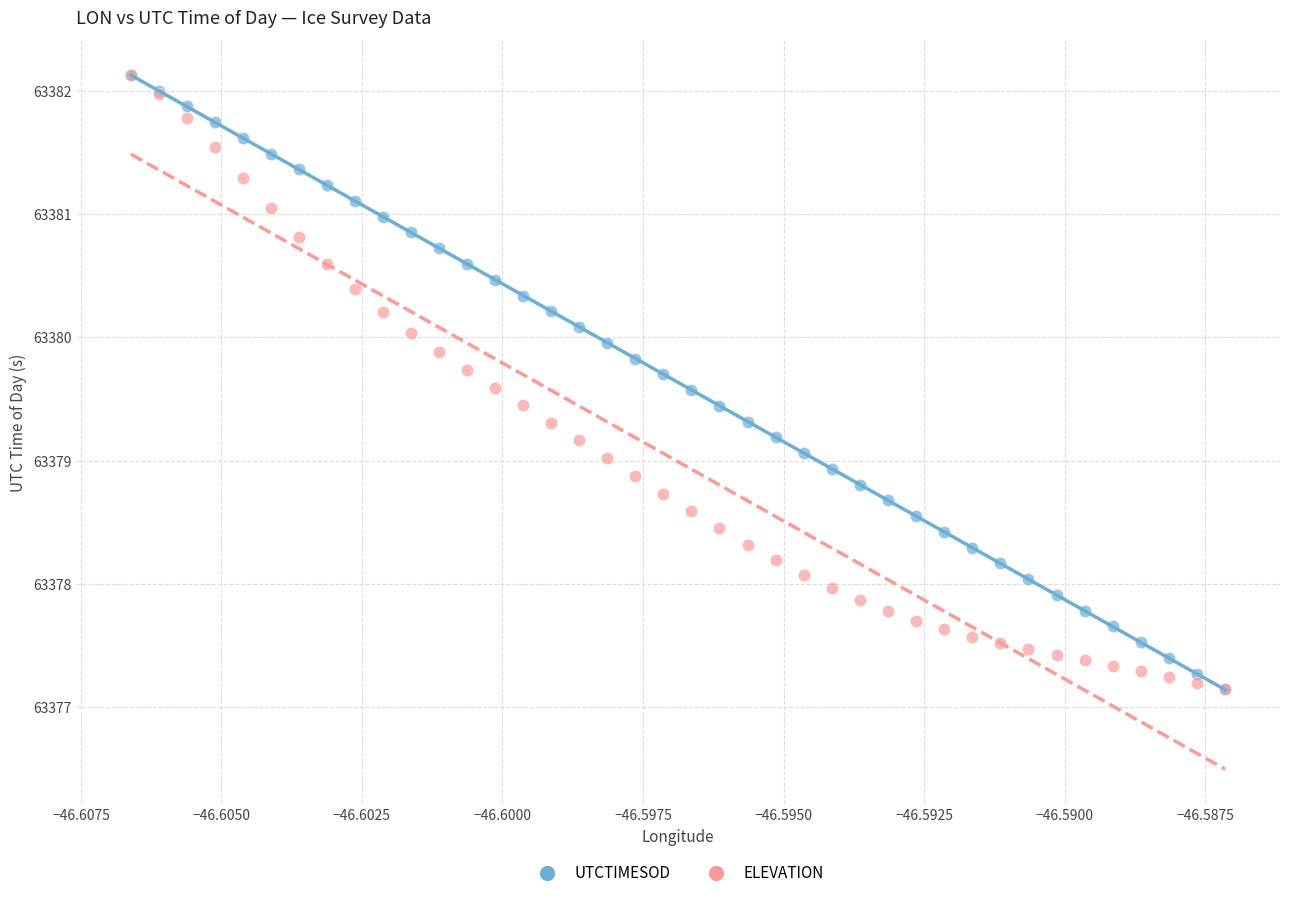

What are all the series names shown in the legend?

UTCTIMESOD, ELEVATION